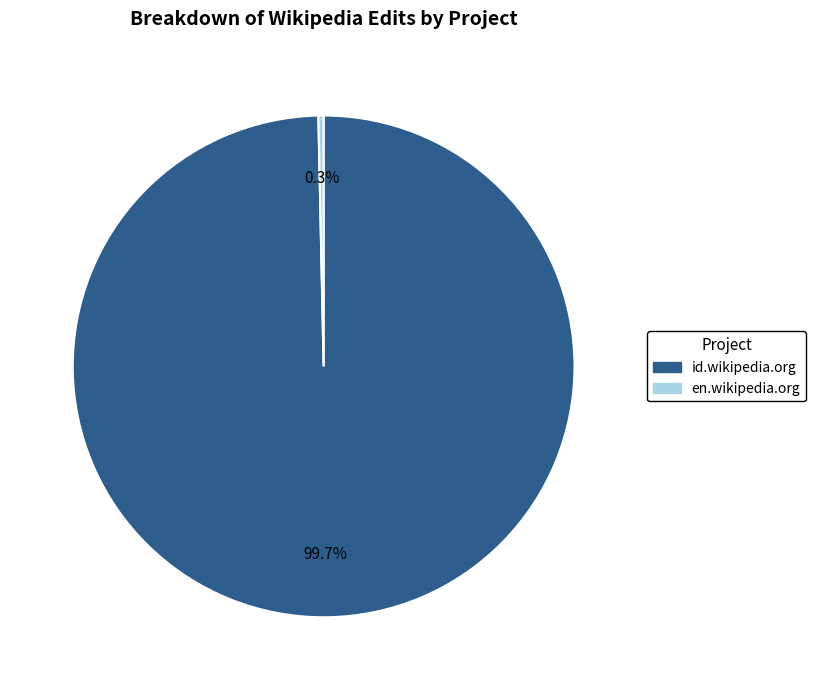

To the nearest percent, what is the difference between the largest and smallest slice percentages?

99%